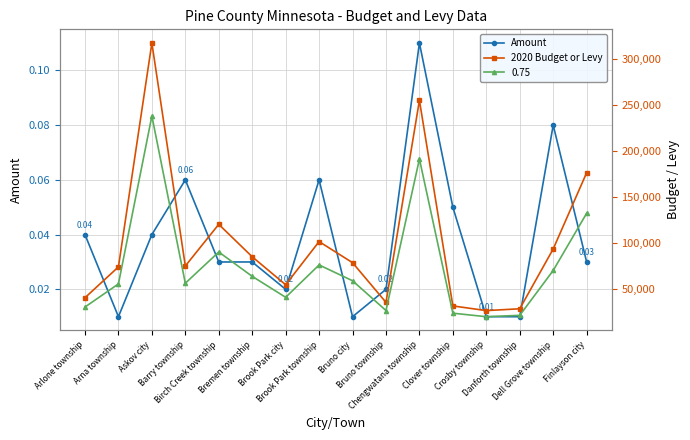

How many lines are shown in the chart?

2